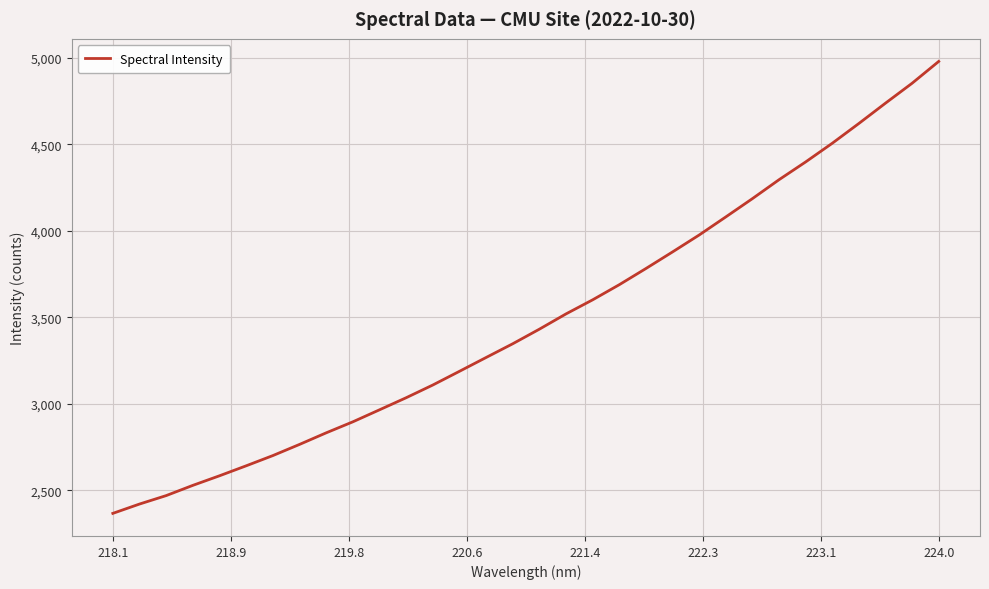

Reading right to left, what are all the values shown in this chart?

4978.9	4852.9	4737.8	4620.5	4506.1	4398.2	4295.5	4186.1	4080.4	3975.9	3878.2	3782.2	3688.7	3601.3	3520.0	3431.8	3347.5	3268.1	3188.3	3109.1	3035.6	2965.8	2896.4	2832.8	2765.8	2701.3	2642.3	2584.7	2529.3	2470.2	2421.3	2367.5